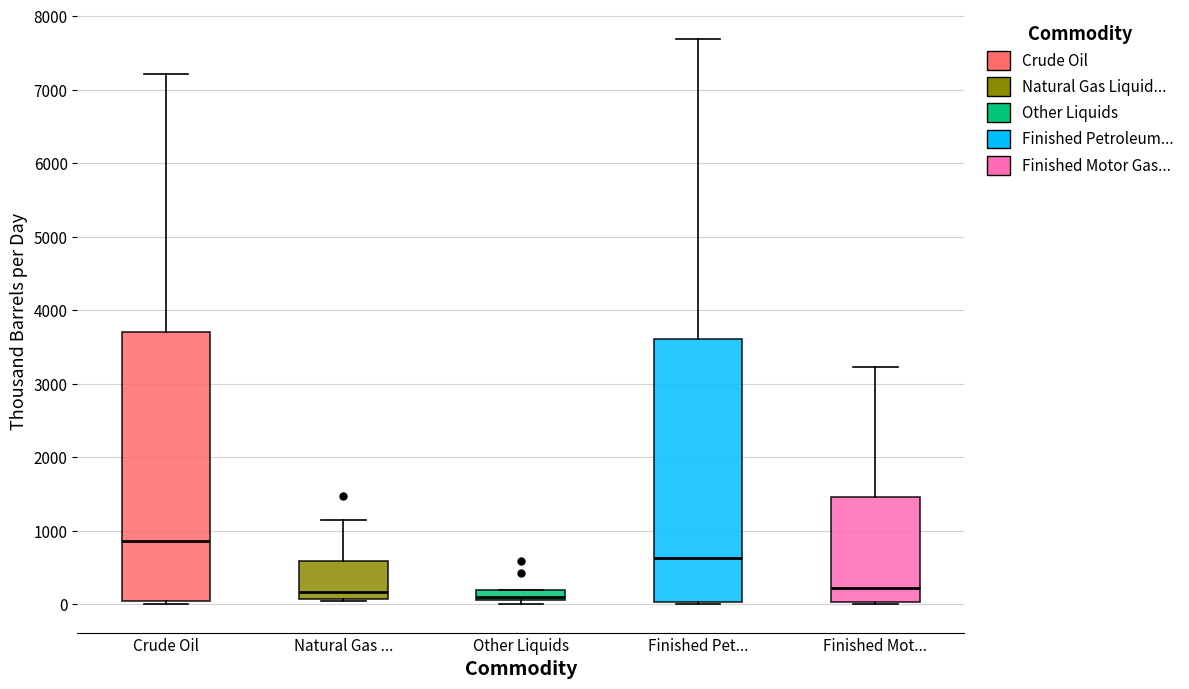

Where is the lower edge of the box for Crude Oil on the y-axis? The values are not printed on the chart, so give them approximately, as read against the axis.

0